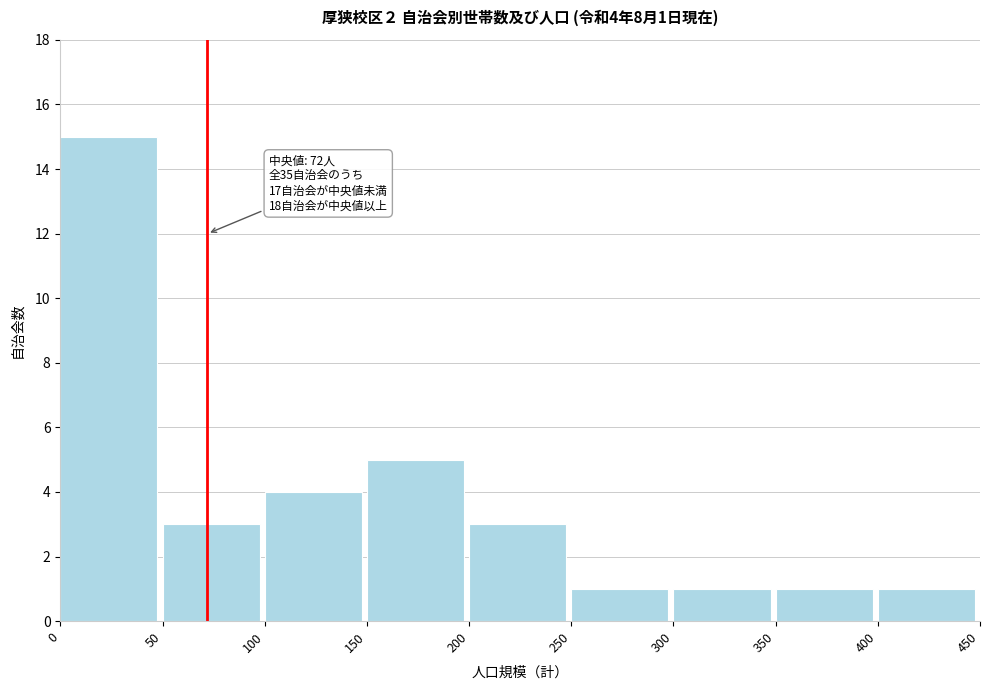

Over which range of the x-axis is the bar tallest?

0 to 50